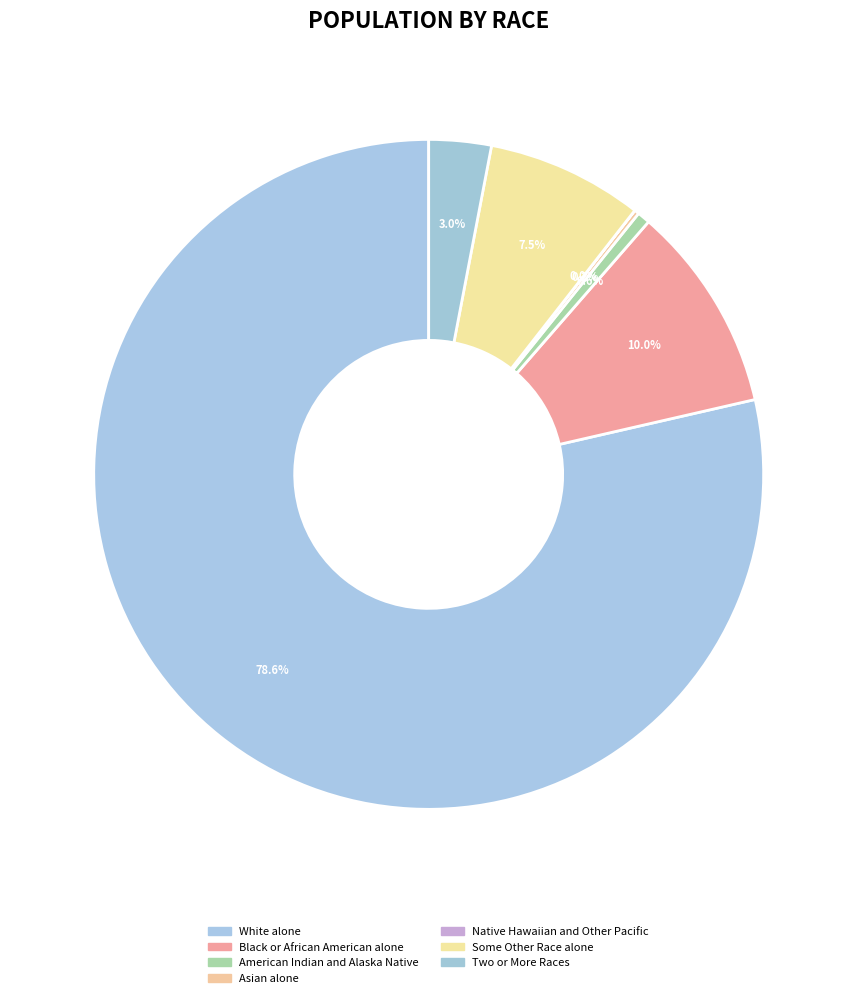

Approximately how many times larger is the value at Two or More Races compared to Some Other Race alone?

0.4